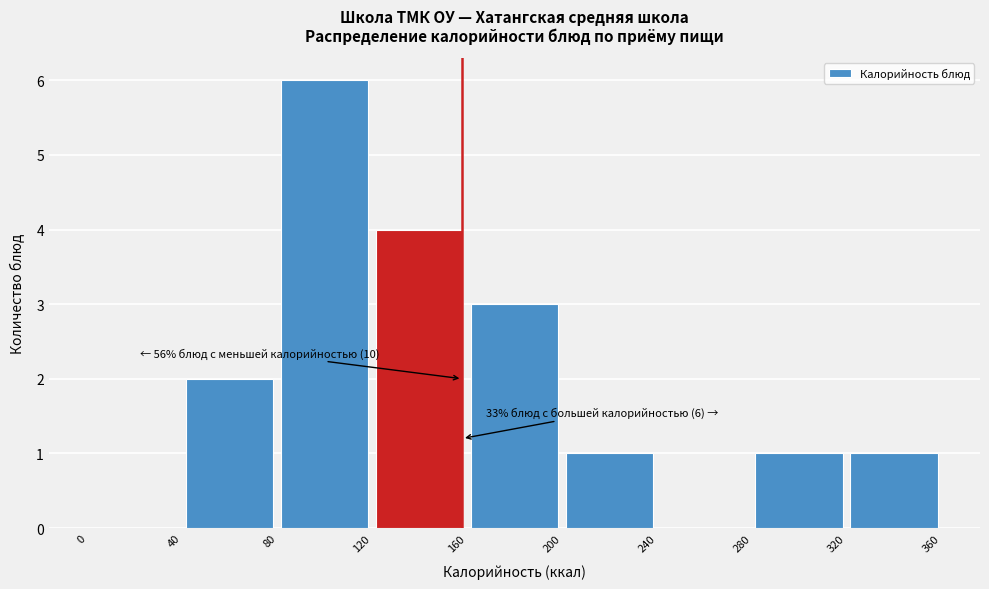

Which range on the x-axis has the tallest bar?

80 to 120